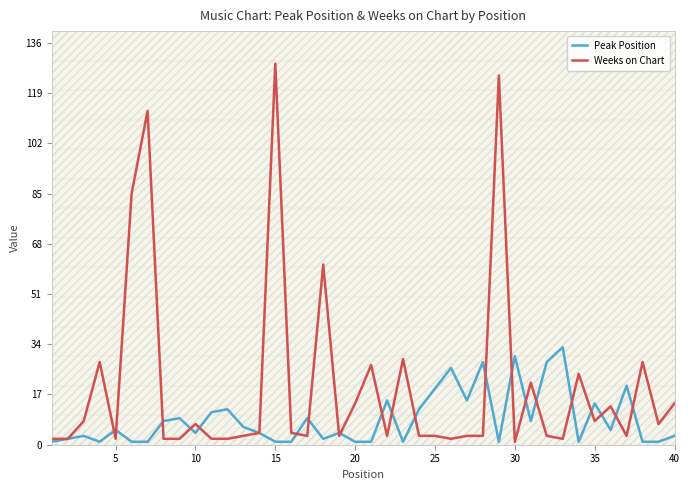

The Peak Position series shows 3 at 40. True or false?

True